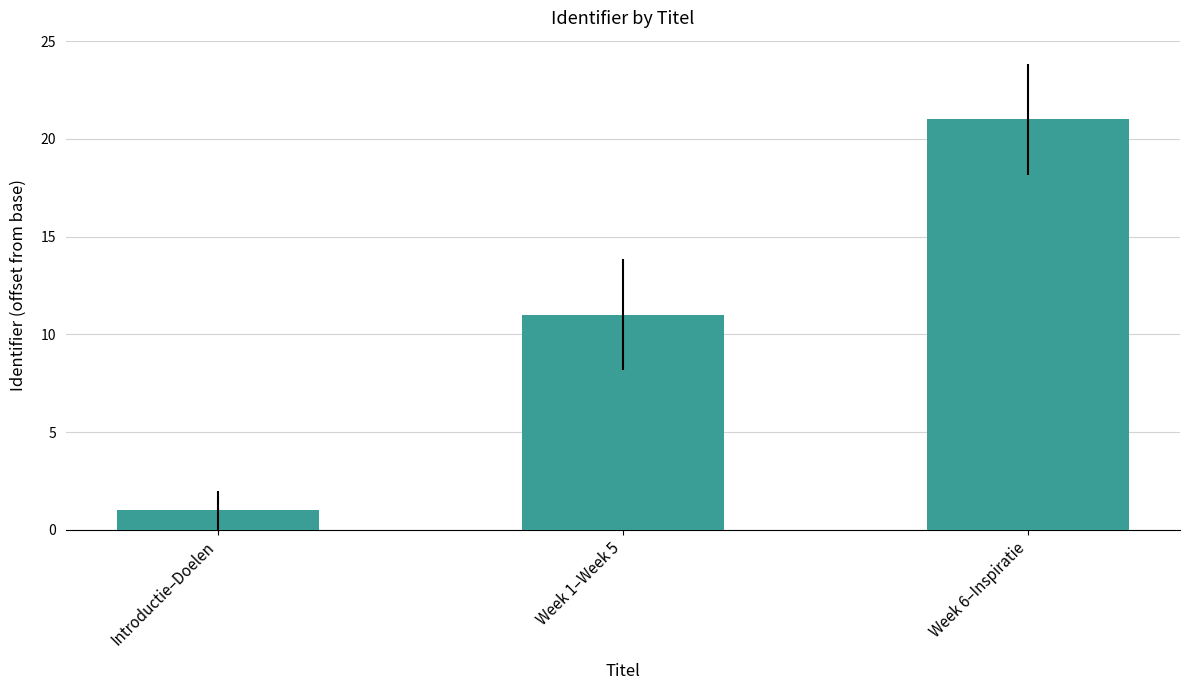

At which category does the chart reach its minimum across all series?

Introductie–Doelen